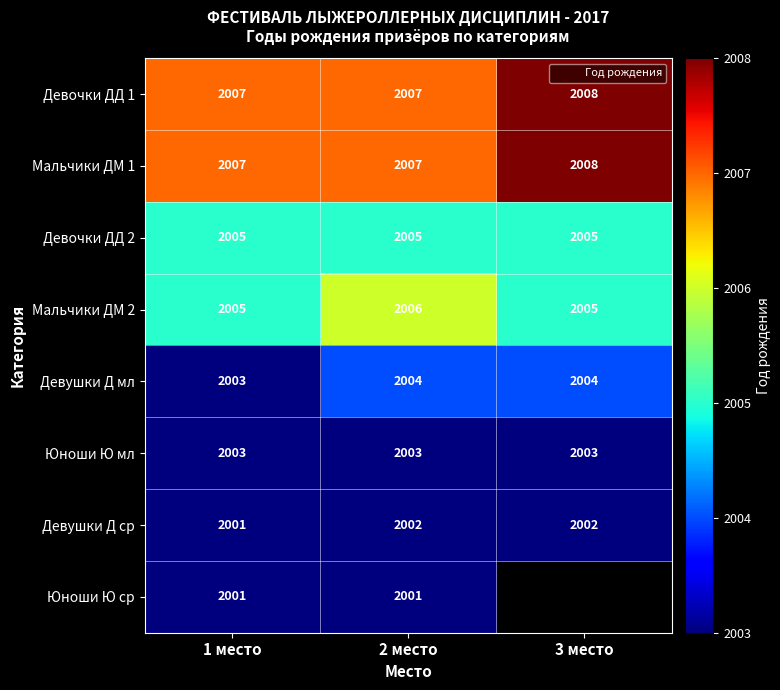

Is it true that Мальчики ДМ 2 equals 2005 at 1 место?

True